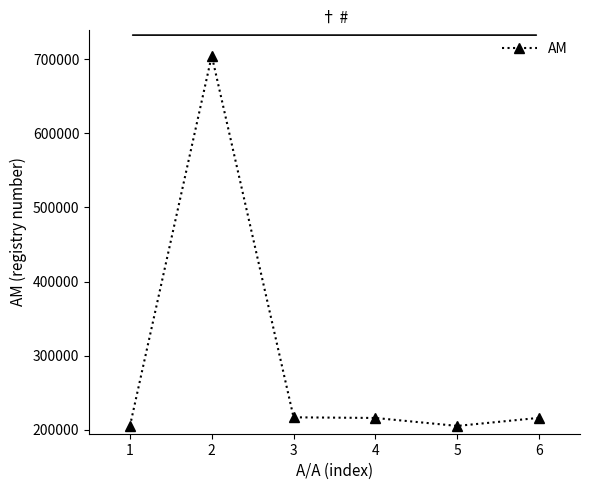

What is the greatest value displayed?

704350